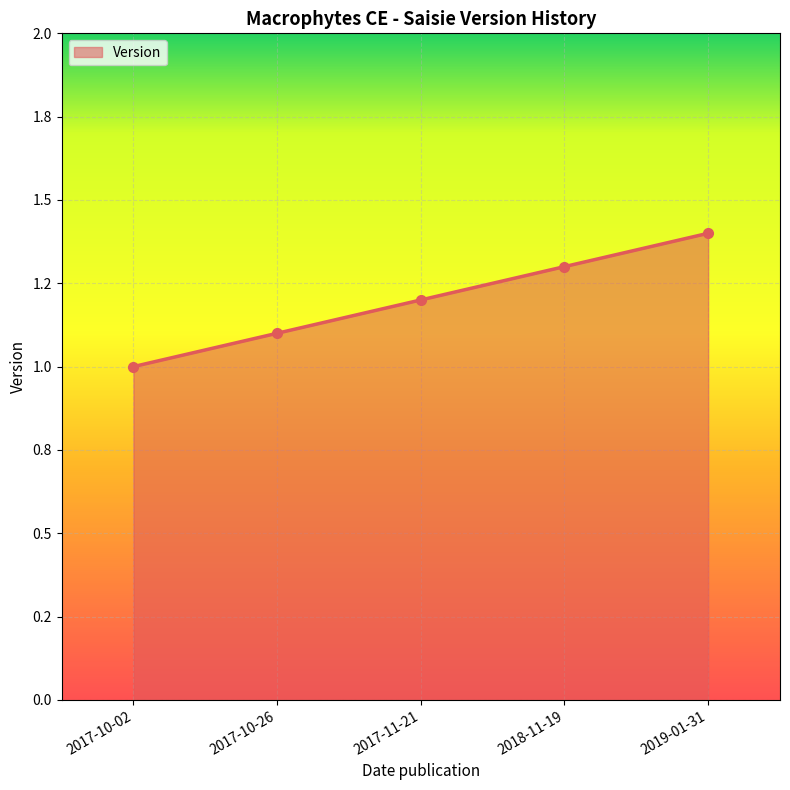

What is the sum of all values?

6.0